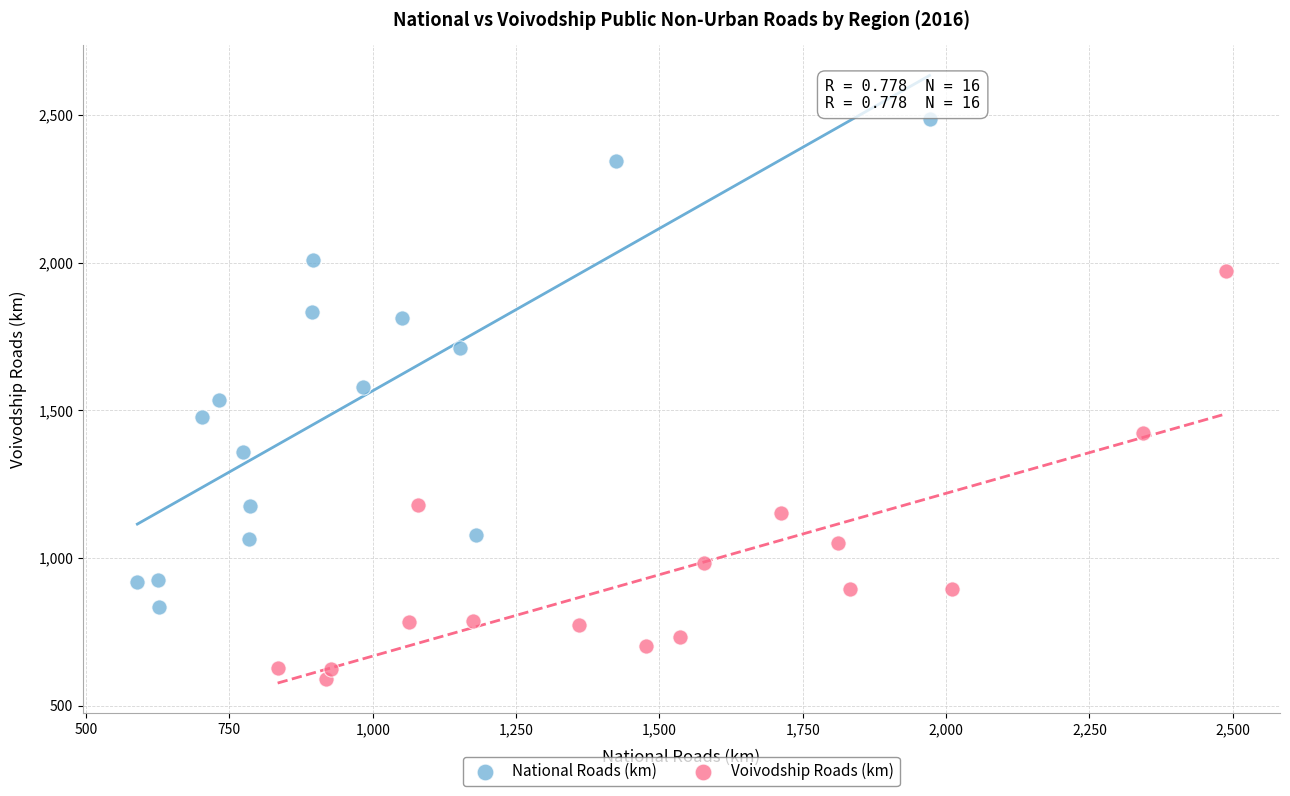

Which series reaches the minimum Y coordinate?

Voivodship Roads (km)